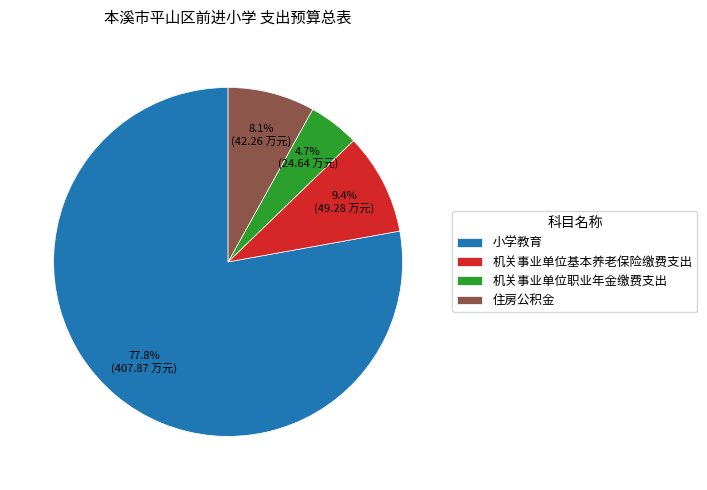

Combined, what portion of the pie is 小学教育 and 住房公积金?

85.9%